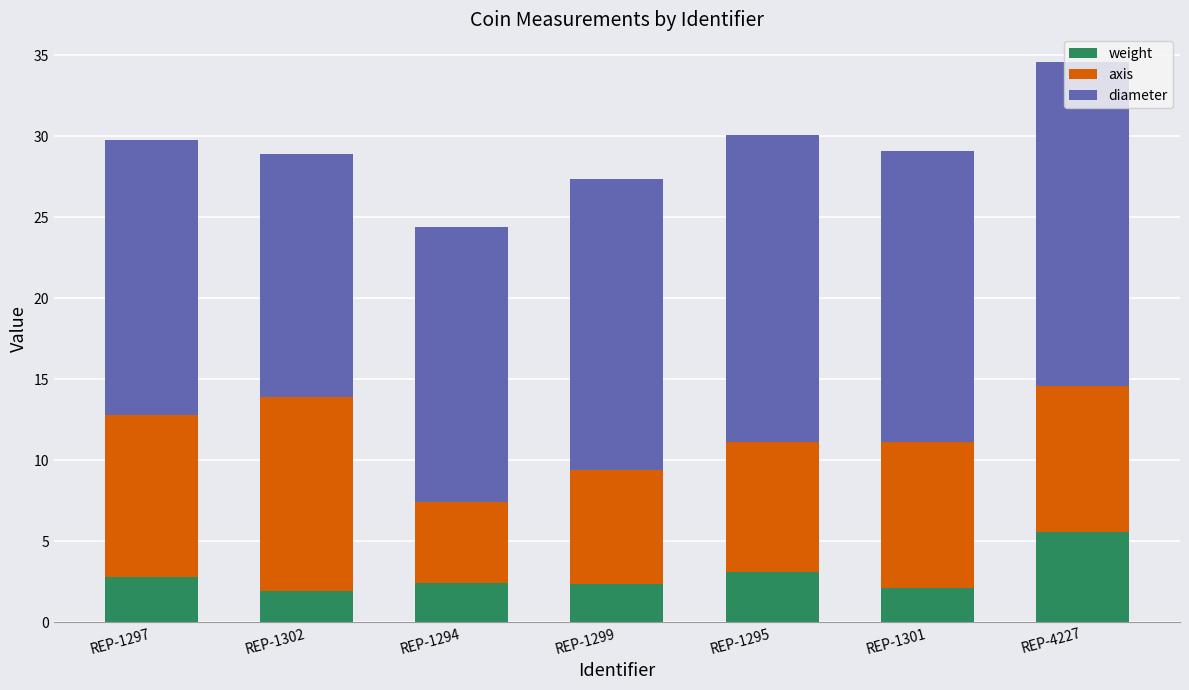

Which category has the highest value in the weight series?

REP-4227